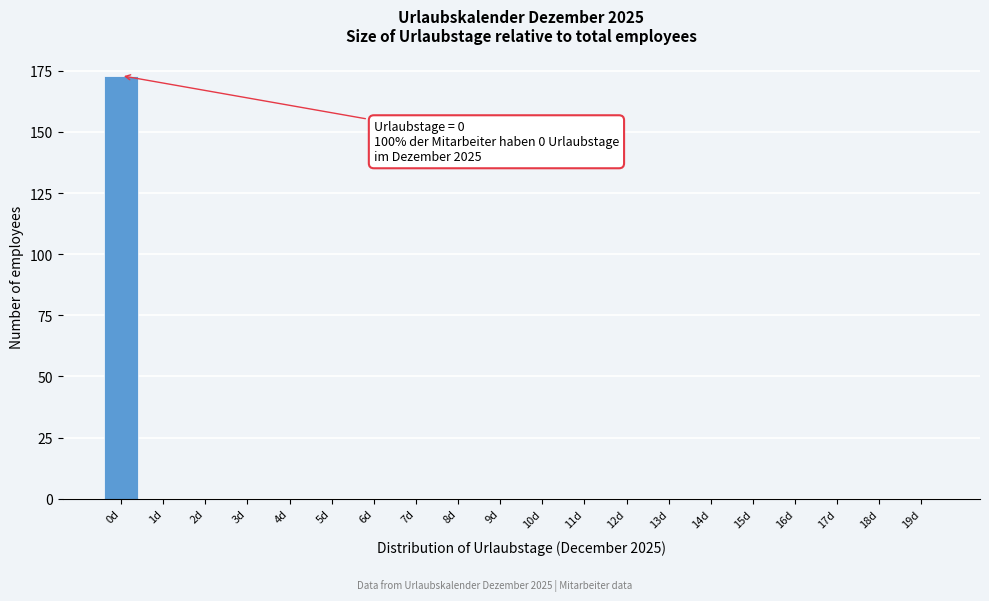

Reading left to right, transcribe all the data shown in this chart.

0d=173	1d=0	2d=0	3d=0	4d=0	5d=0	6d=0	7d=0	8d=0	9d=0	10d=0	11d=0	12d=0	13d=0	14d=0	15d=0	16d=0	17d=0	18d=0	19d=0